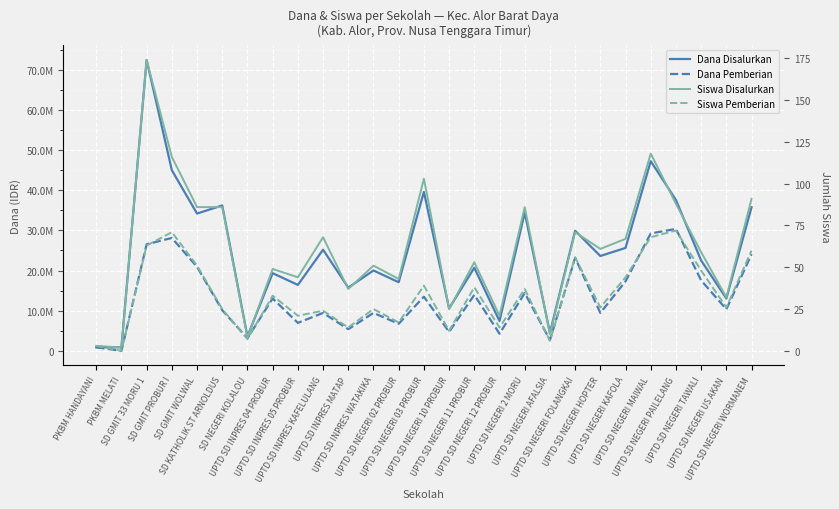

What is the approximate value of Dana Pemberian at UPTD SD NEGERI 10 PROBUR?

4725000